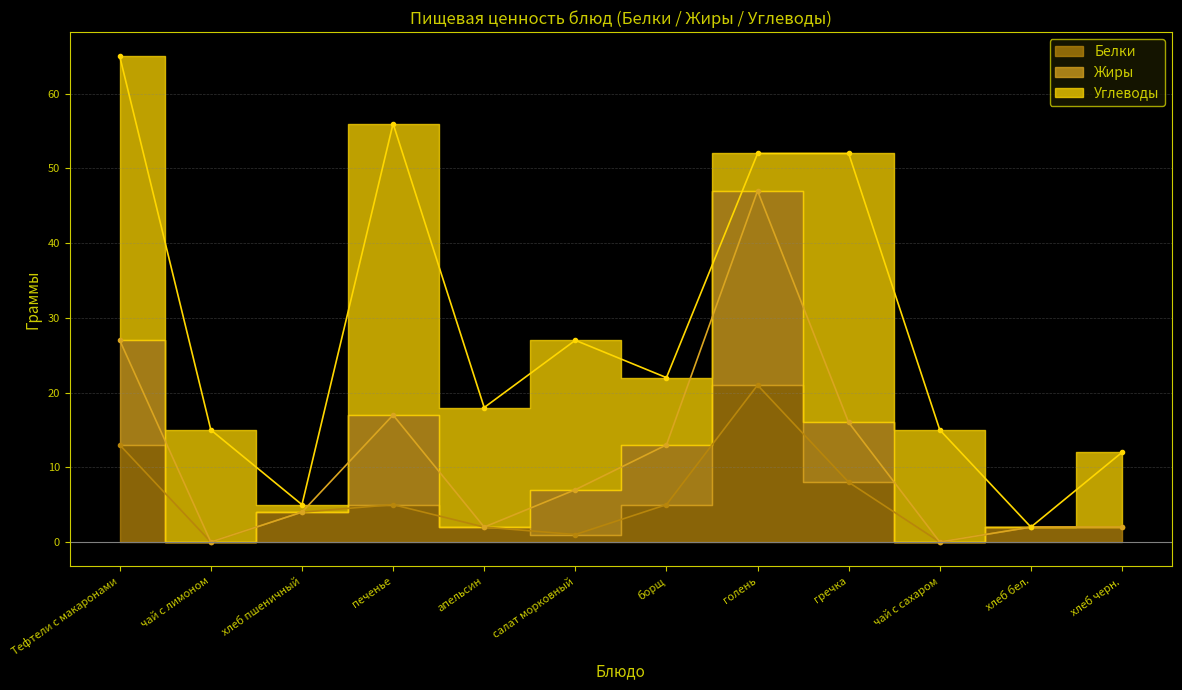

In Белки, how many points are higher than both neighbors (excluding endpoints)?

2